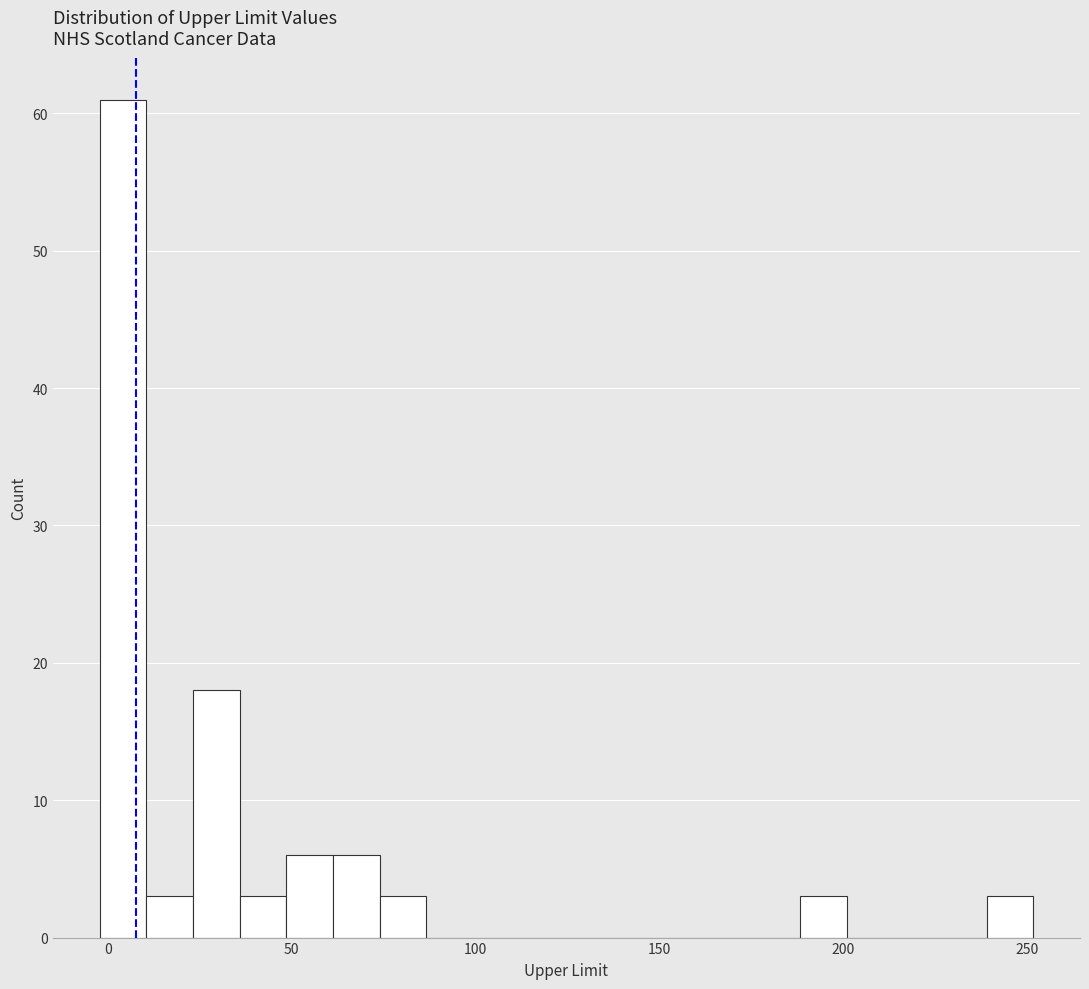

Read against the x-axis, roughly where is the centre of the tallest bar?

5